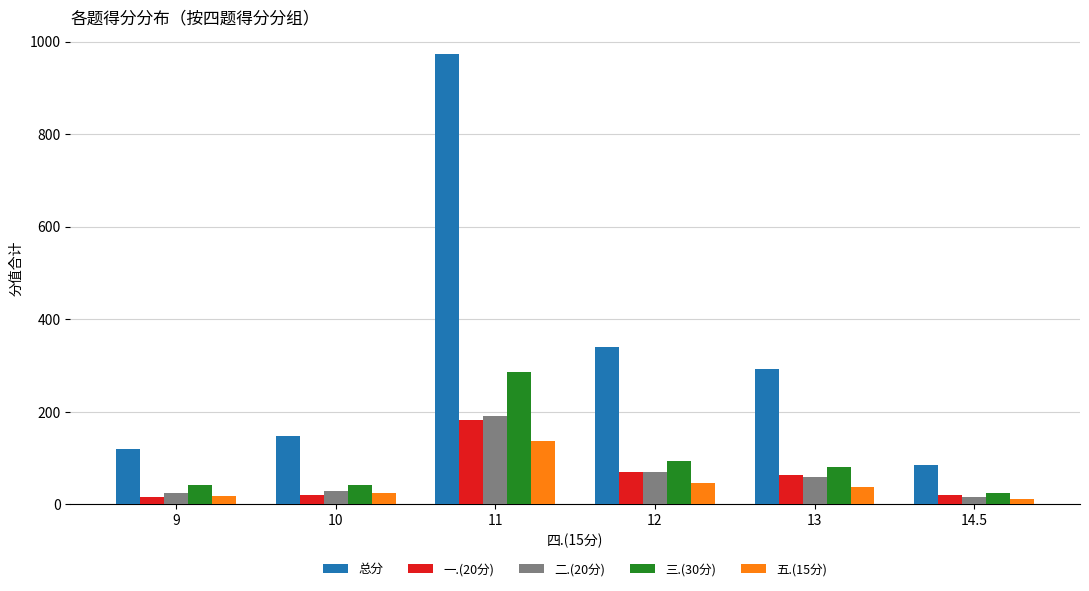

What is the difference between the highest and lowest values at 13?

255.0